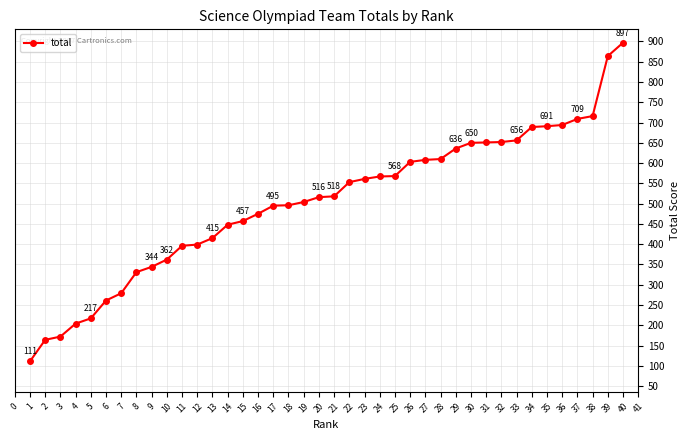

What is the smallest value displayed?

111